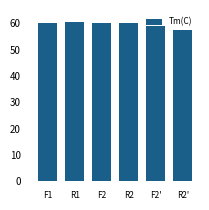

True or false: the data shows 60.4 at R1.

True